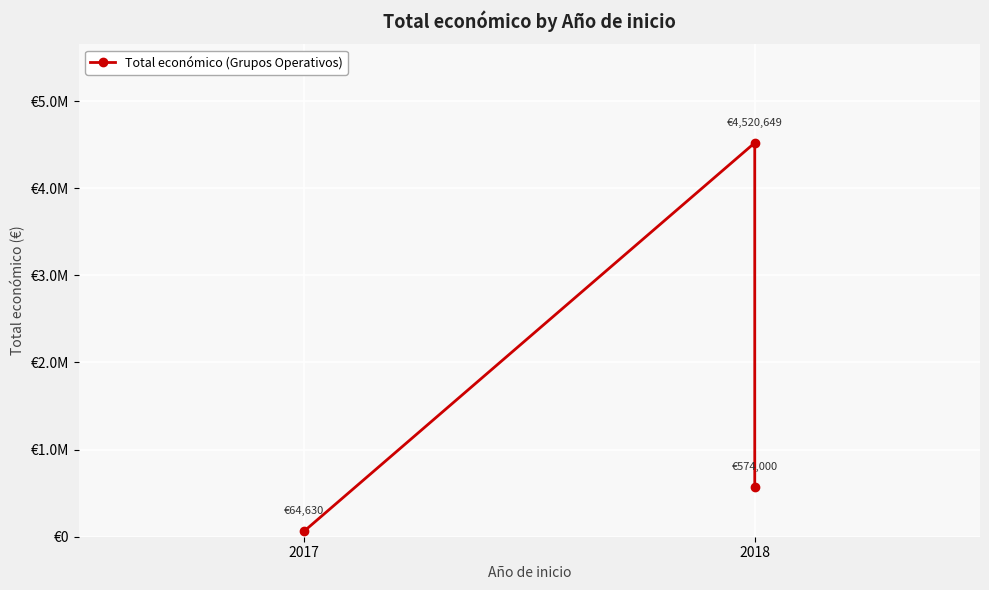

How many lines are shown in the chart?

1